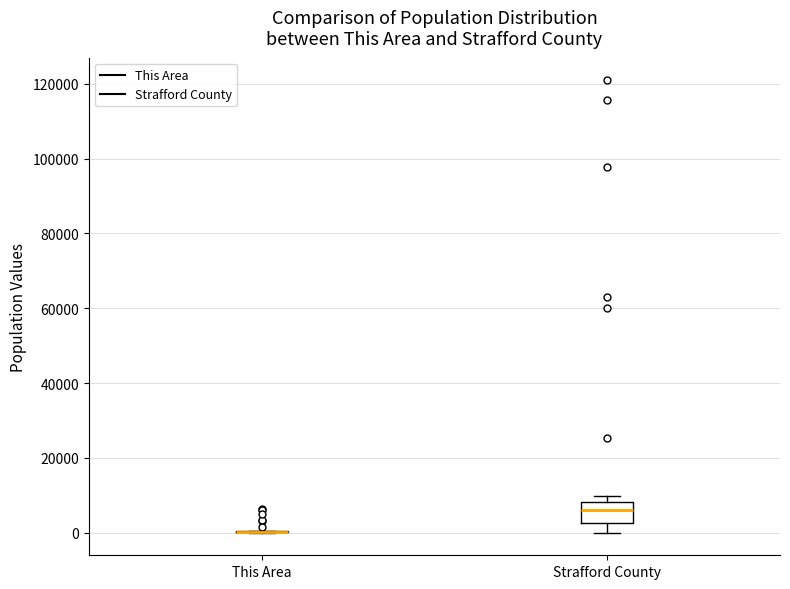

Reading left to right, read every box against the y-axis: the position of its median line, the range the box covers, and the ends of its whiskers. The values are not printed on the chart, so give them approximately, as read against the axis.

This Area: box collapsed to a line at 0, whiskers 0 to 0
Strafford County: median 6000, box 2000 to 8000, whiskers 0 to 10000